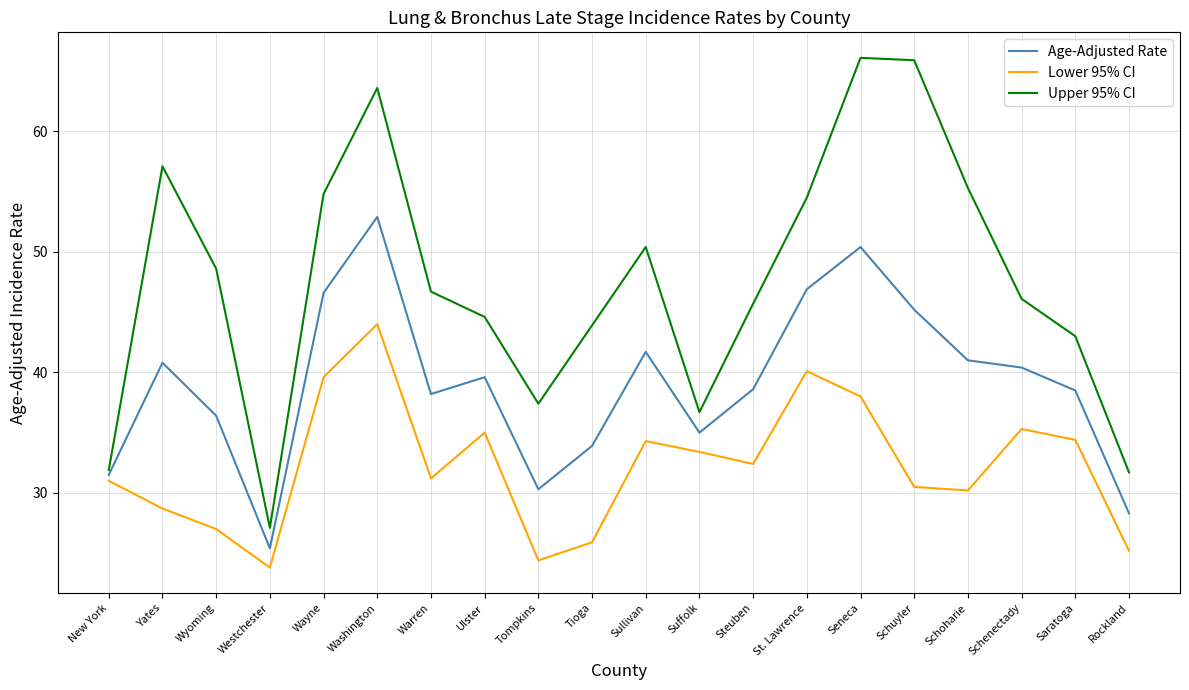

Rank the series by their average value, from lowest to highest.

Lower 95% CI, Age-Adjusted Rate, Upper 95% CI